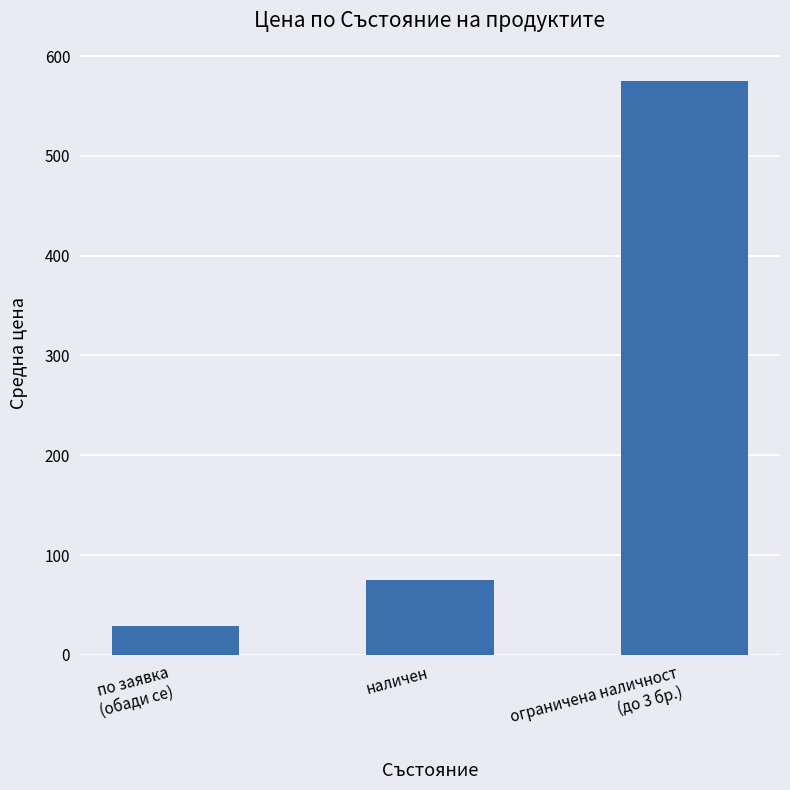

What is the change in value from по заявка
(обади се) to наличен?

+45.8